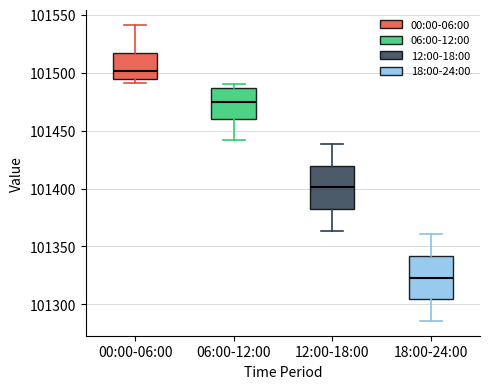

Where is the upper edge of the box for 06:00-12:00 on the y-axis? The values are not printed on the chart, so give them approximately, as read against the axis.

101485